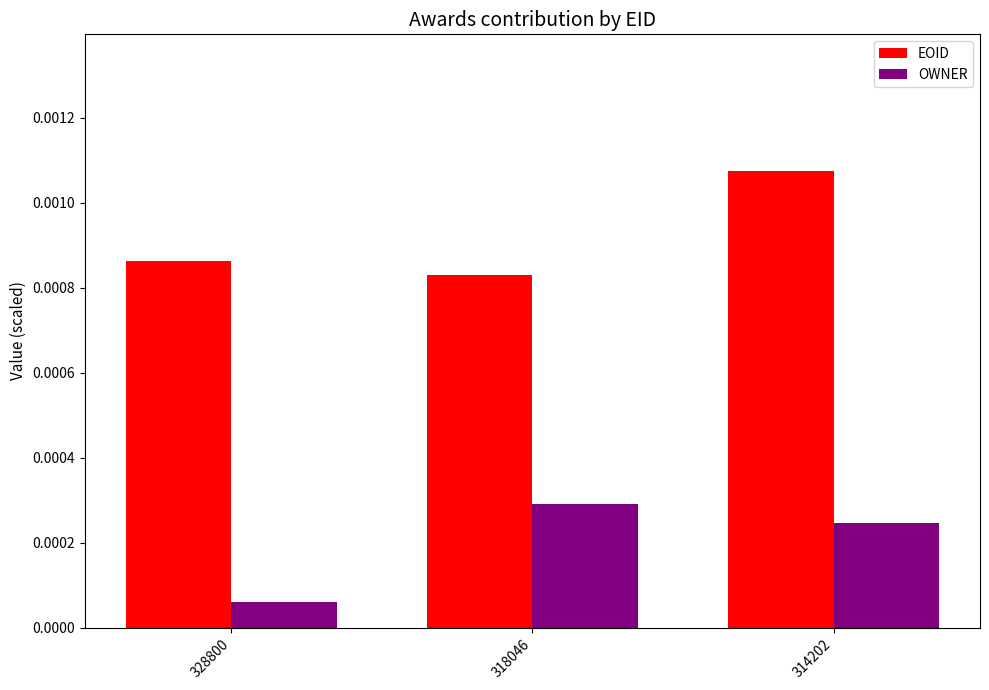

How many bars are there in each group?

2